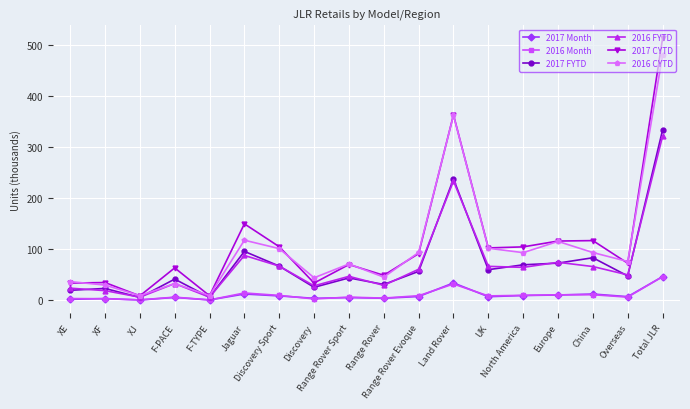

How many series are shown in this chart?

6